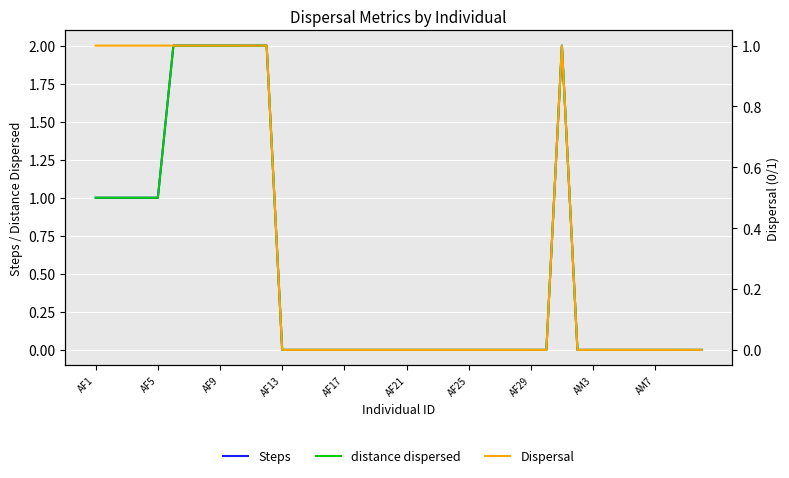

Count the number of data series in this chart.

3